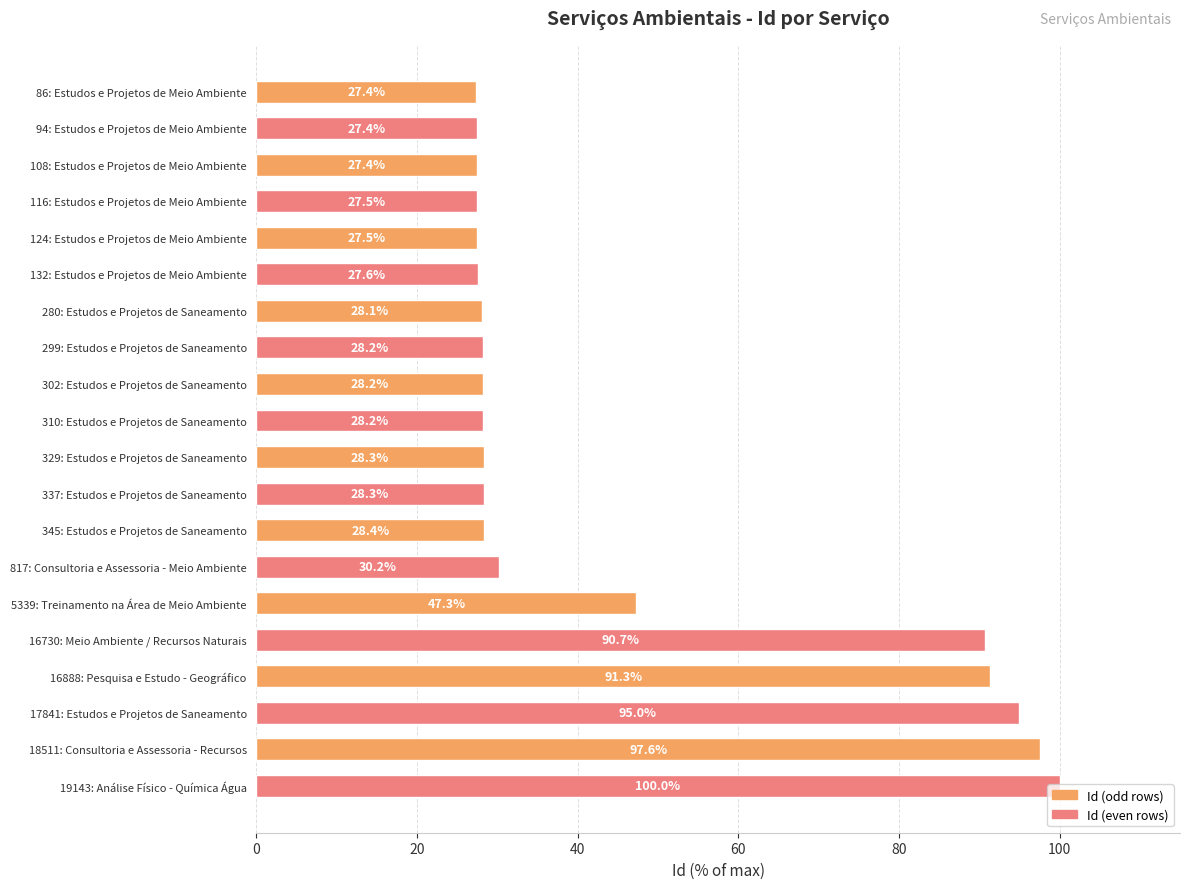

What is the change in value from 94: Estudos e Projetos de Meio Ambiente to 18511: Consultoria e Assessoria - Recursos?

+70.2